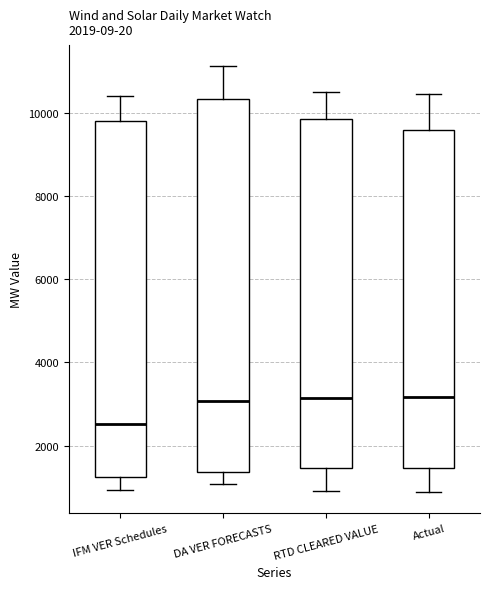

Where is the lower edge of the box for RTD CLEARED VALUE on the y-axis? The values are not printed on the chart, so give them approximately, as read against the axis.

1400